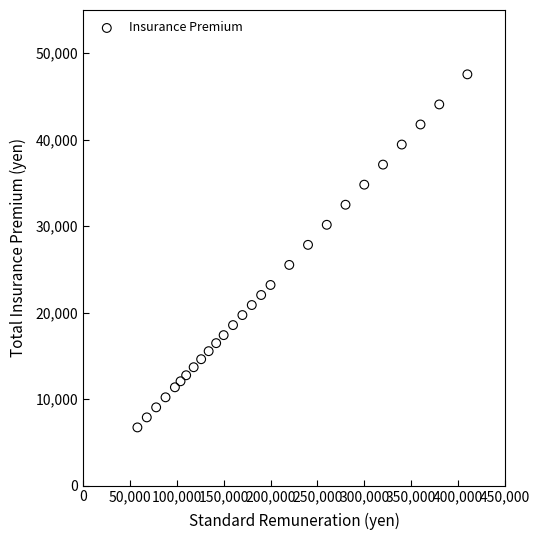

What is the range of X values (max minus min)?

352000